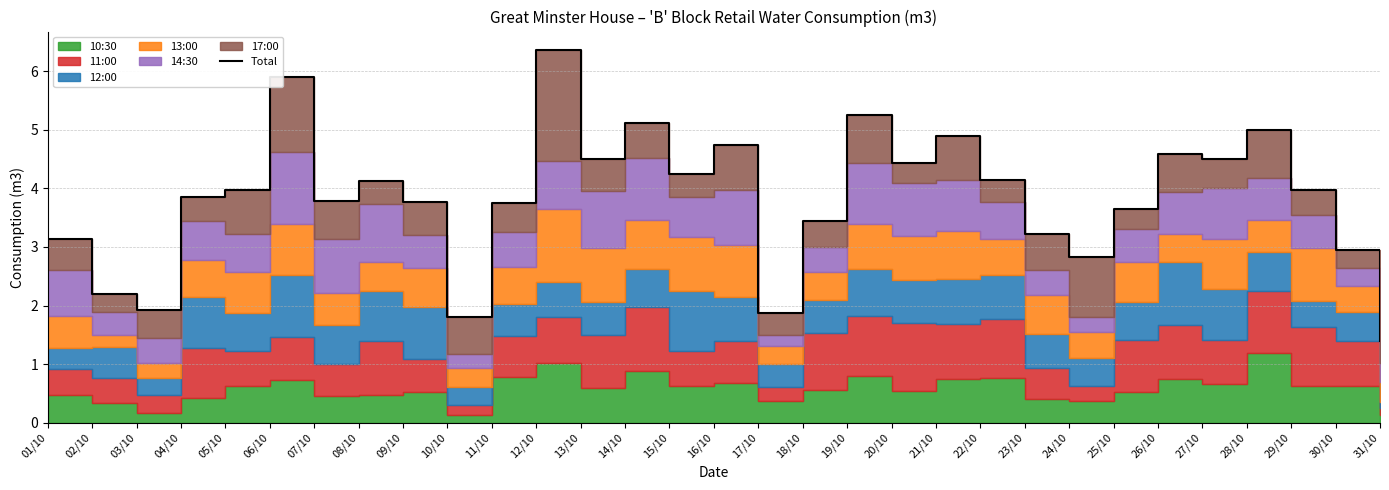

What is the average value?

3.9